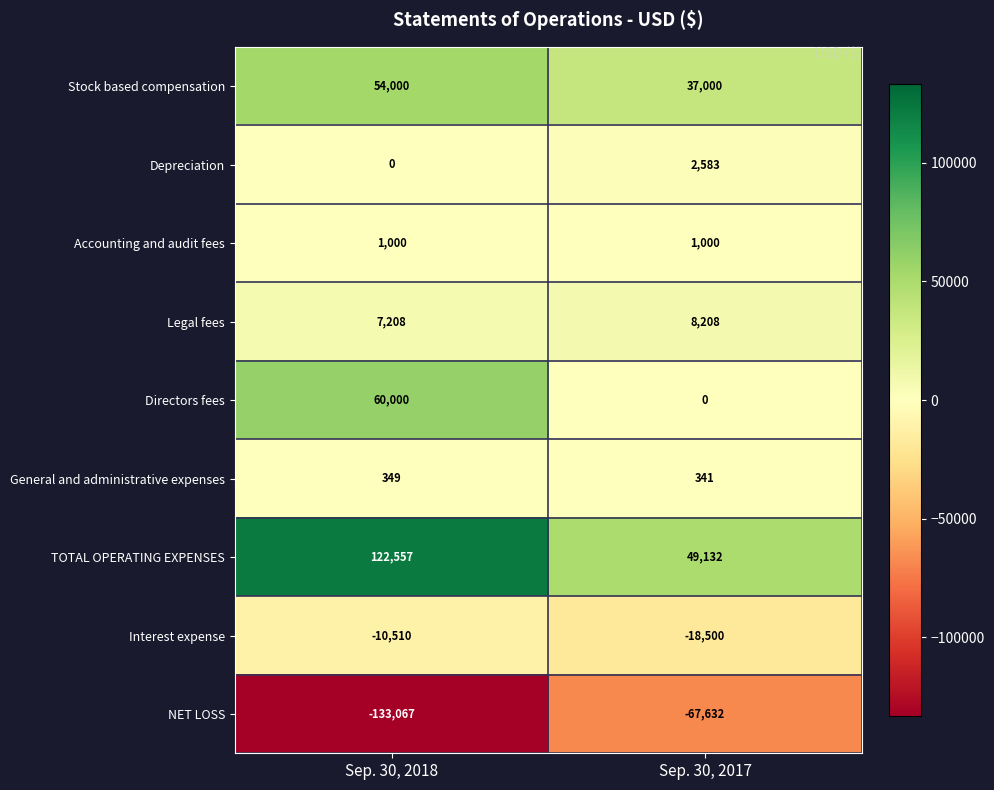

The value of General and administrative expenses at Sep. 30, 2018 is 239. True or false?

False